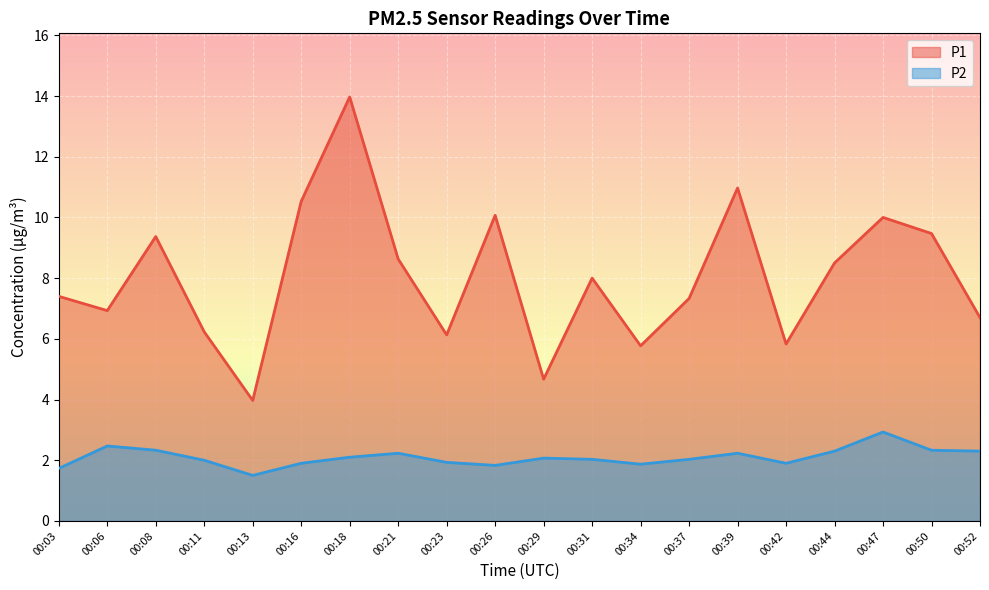

Between 00:03 and 00:37, which is larger?

00:03